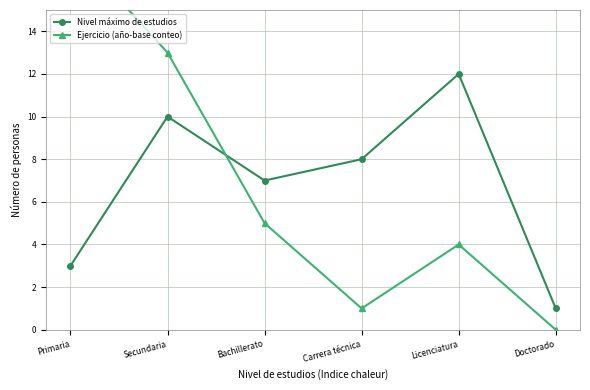

What is the difference between the second highest and minimum values in the Nivel máximo de estudios series?

9